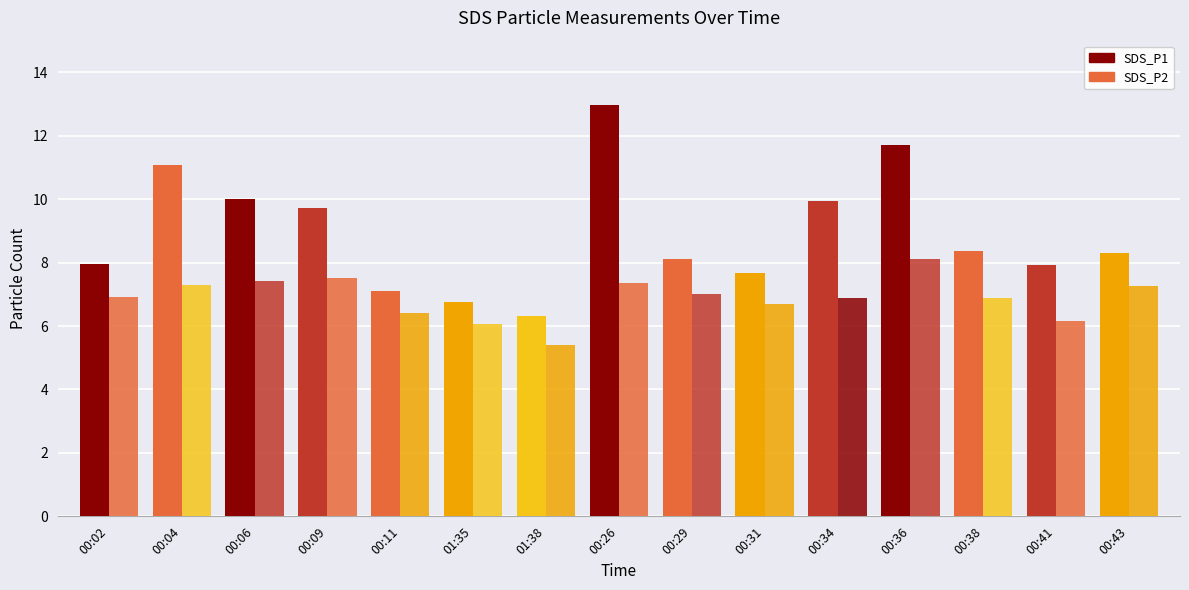

How many distinct data groups are displayed?

2